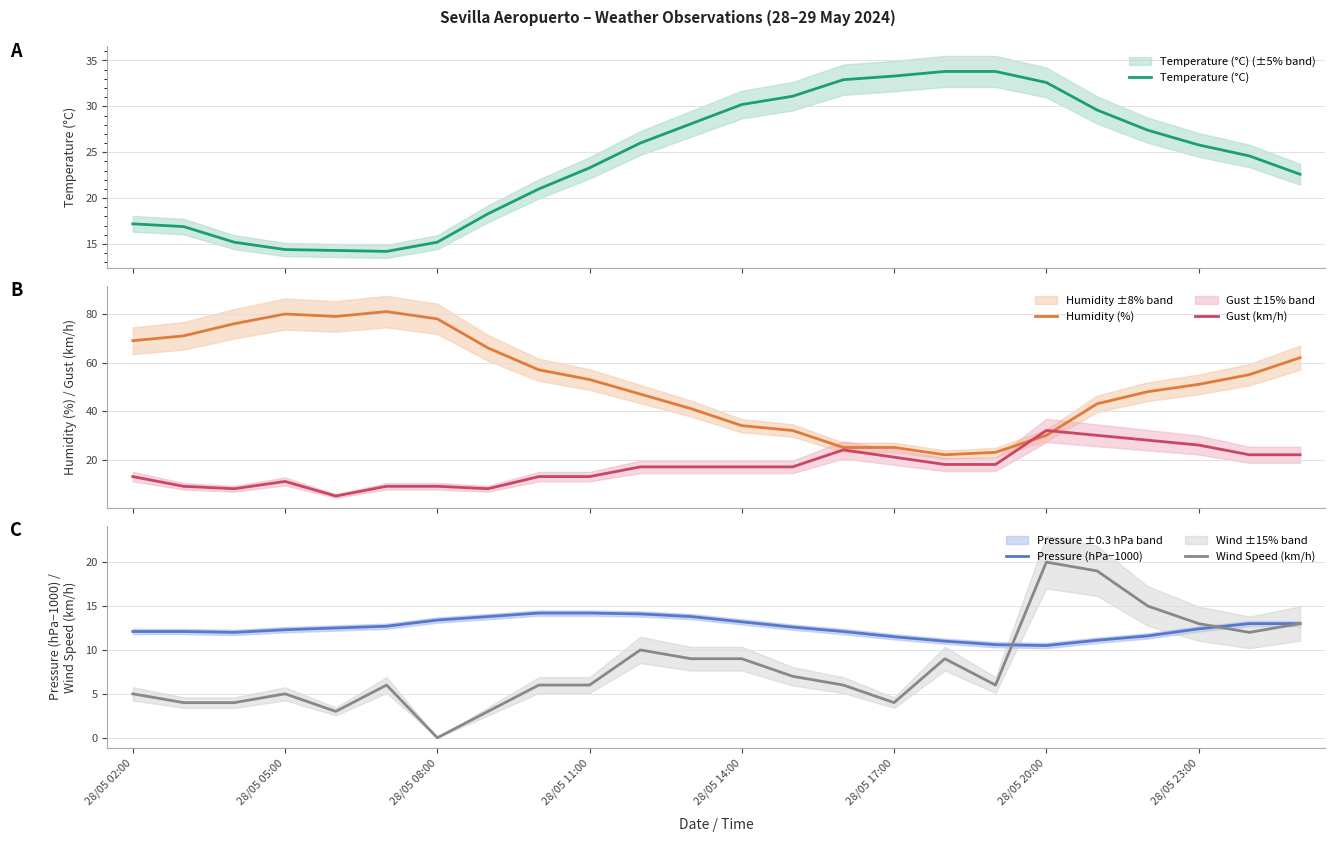

After their last crossing, which series has the higher values: Gust (km/h) or Humidity (%)?

Humidity (%)